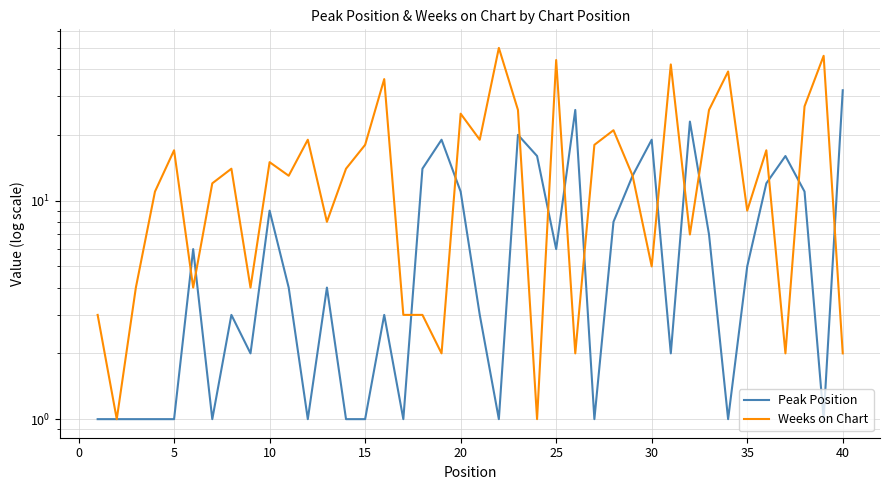

True or false: Weeks on Chart has a value of 4 at 16.

False